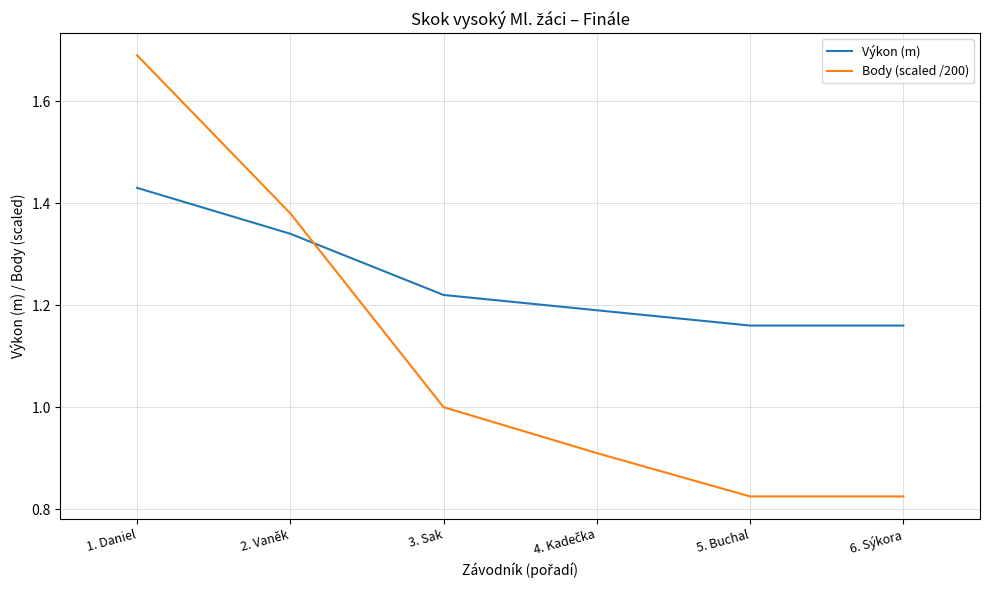

List the series in order of their overall mean, lowest first.

Body (scaled /200), Výkon (m)